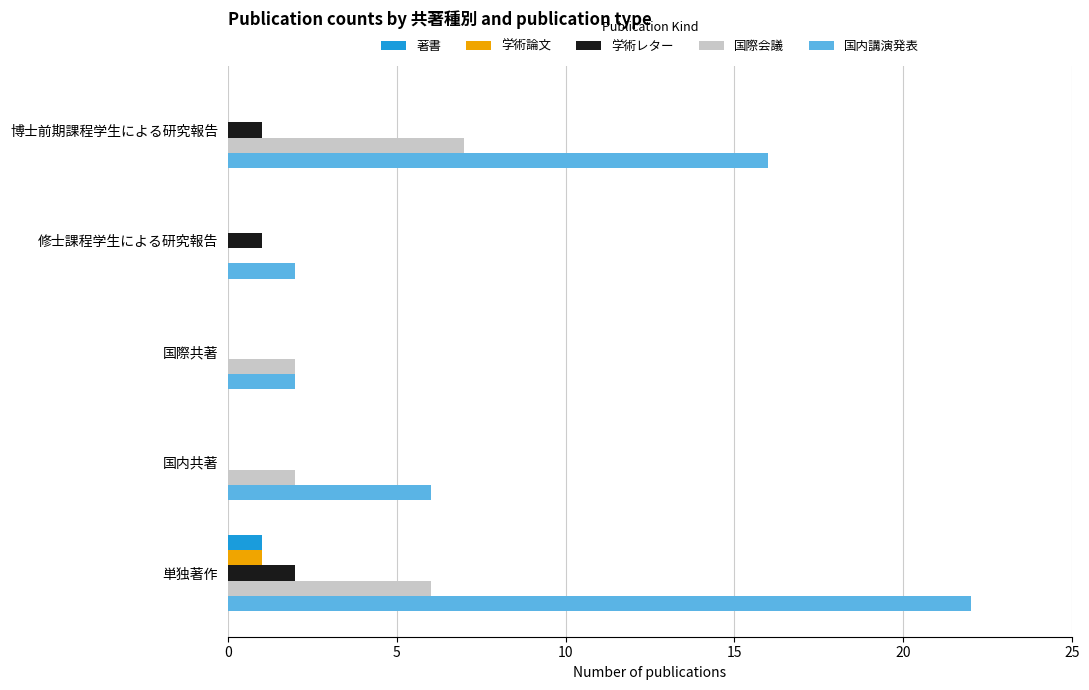

Which series has the largest total across all categories?

国内講演発表